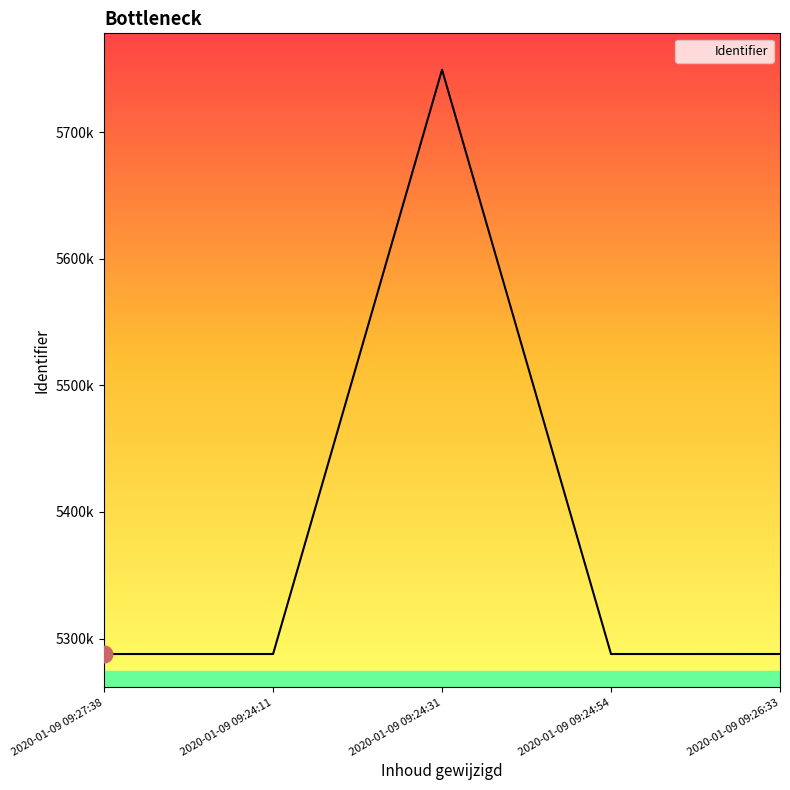

What is the greatest value displayed?

5749291